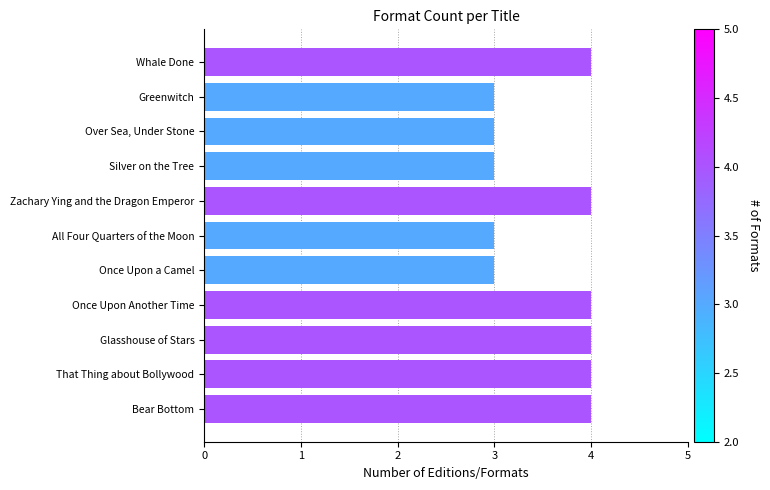

Are the bars horizontal?

Yes